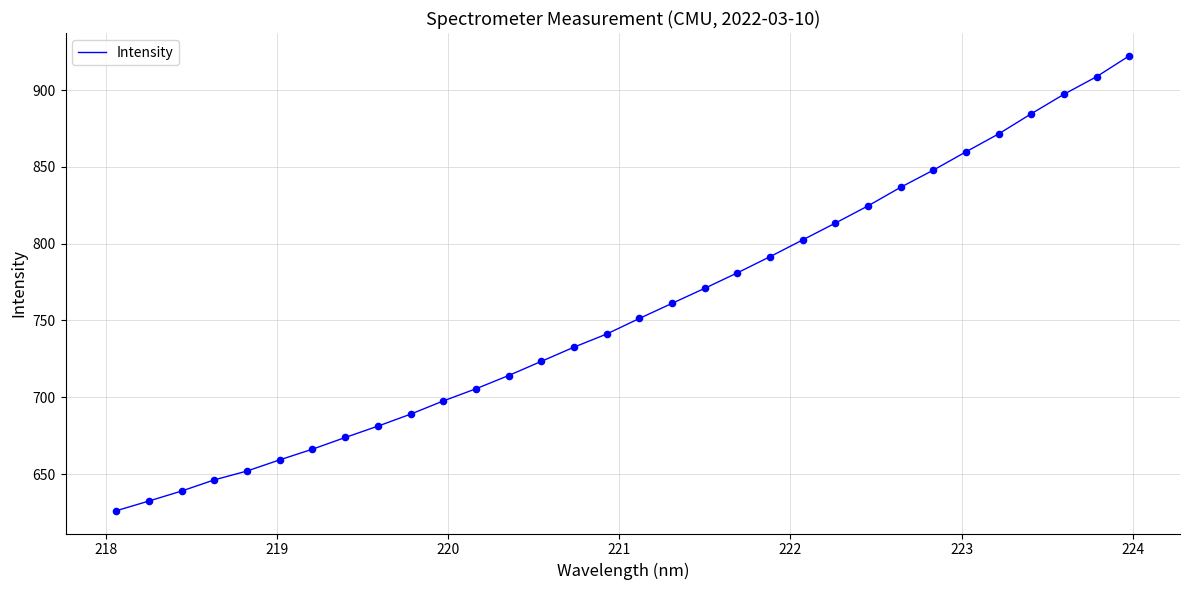

What is the maximum value shown in the chart?

922.4